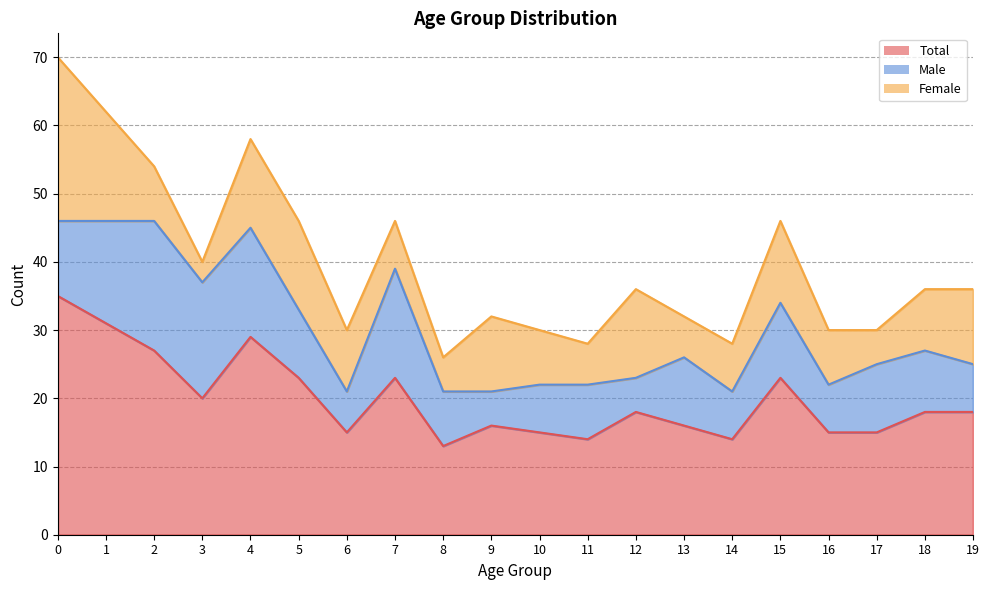

Rank the categories by Total value from lowest to highest.

8, 11, 14, 6, 10, 16, 17, 9, 13, 12, 18, 19, 3, 5, 7, 15, 2, 4, 1, 0